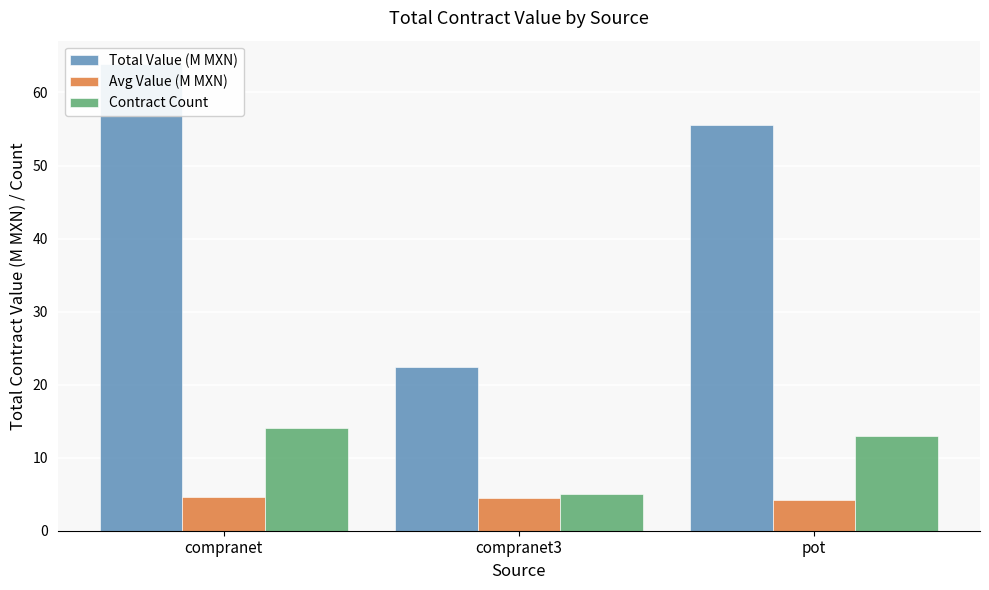

Read the Contract Count value at compranet3.

5.0